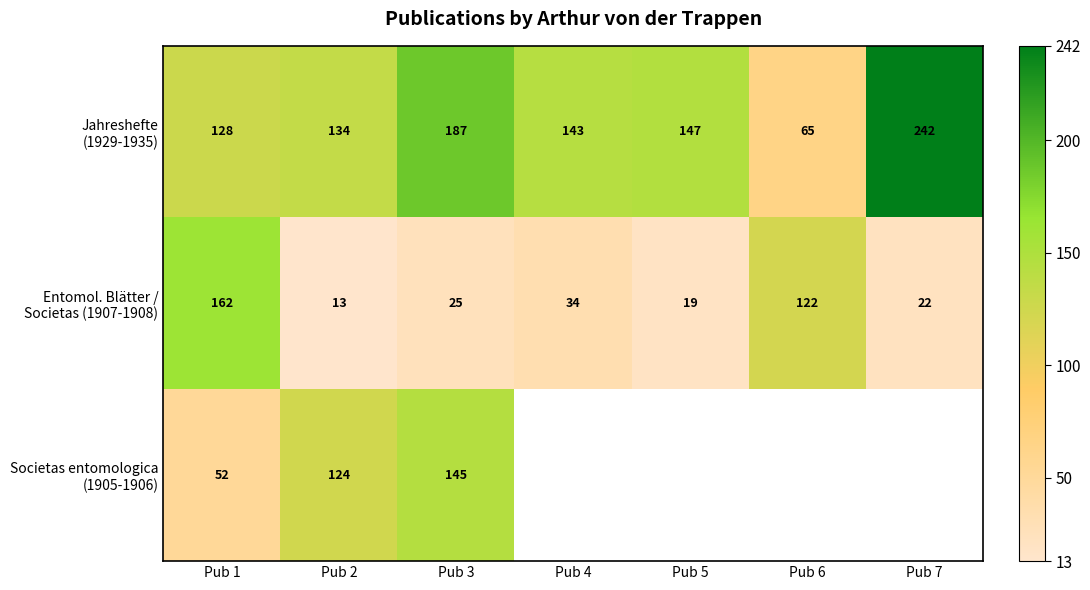

What is the total value across all series at Pub 1?

342